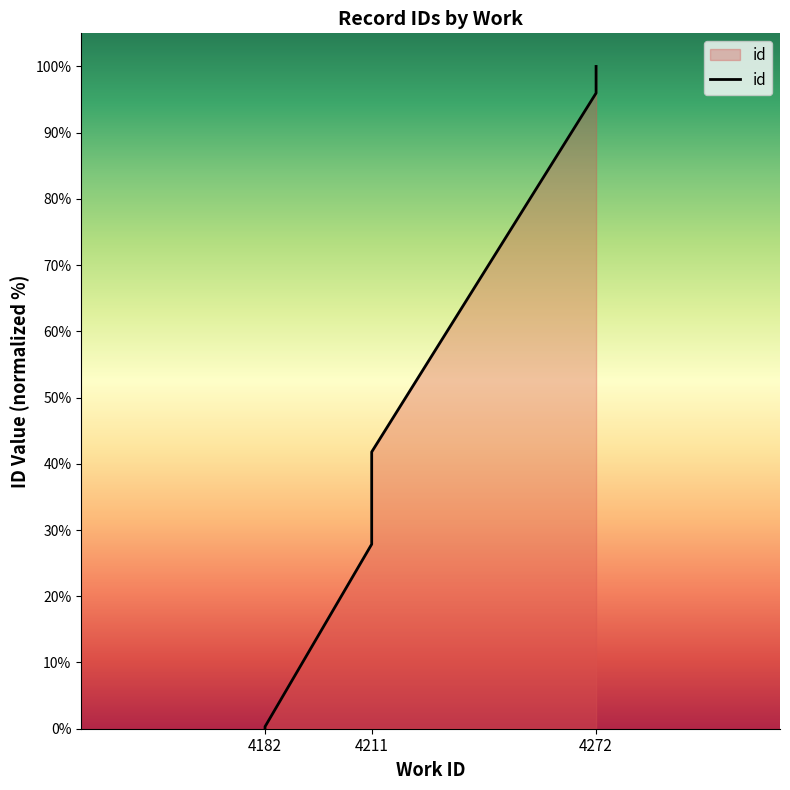

The chart shows a value of 10.4 at 4211. True or false?

False